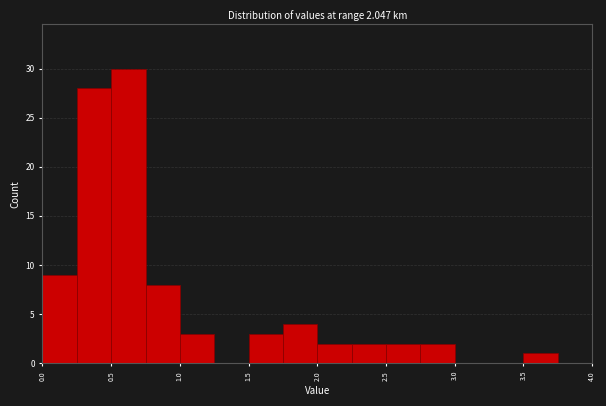

Over which range of the x-axis is the bar tallest?

0.50 to 0.75